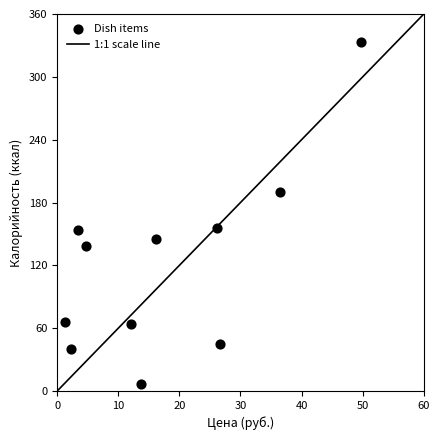

What is the average X value?

17.5